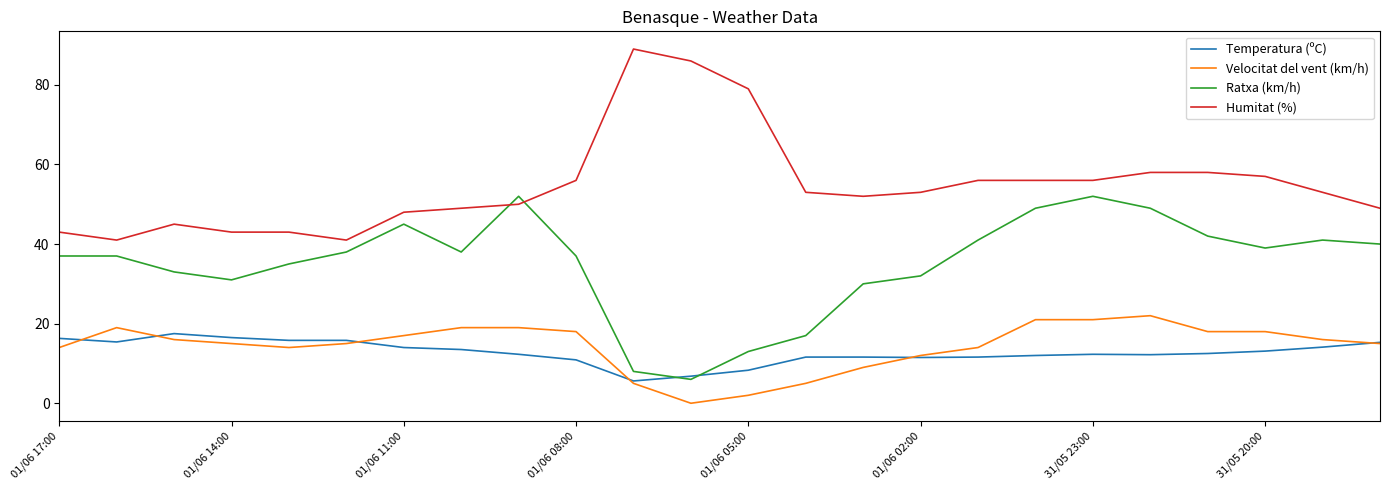

Which series has the largest total across all categories?

Humitat (%)